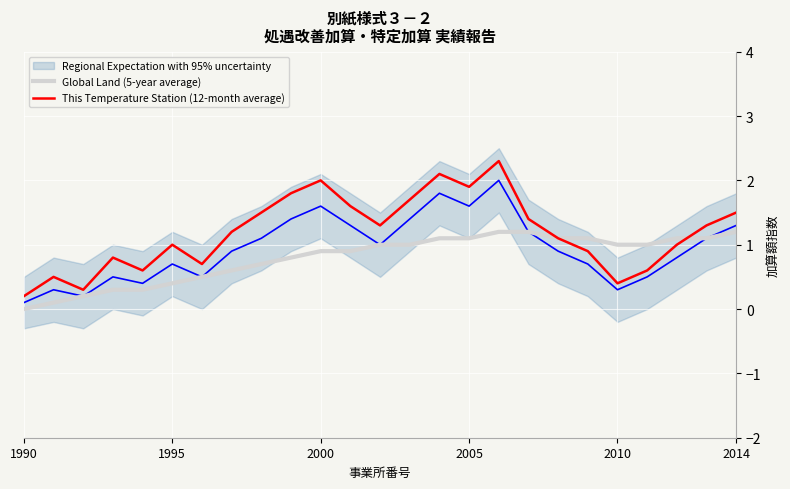

The value of This Temperature Station (12-month average) at 2005 is 1.9. True or false?

True